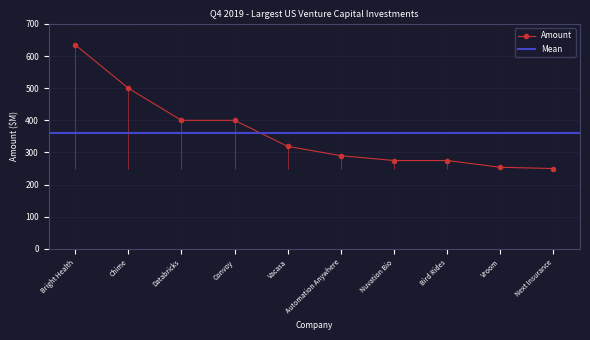

Reading right to left, extract all data points from this chart.

250	254	275	275	290	319	400	400	500	635